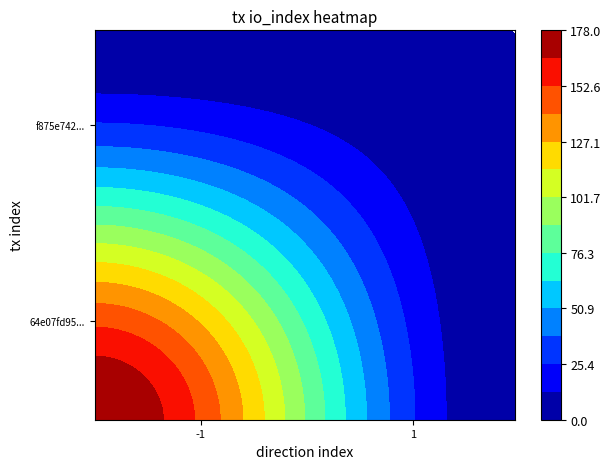

Is it true that f875e742269b27cfc2bb88c3194b3af4ddac310 equals 0 at io_index?

False